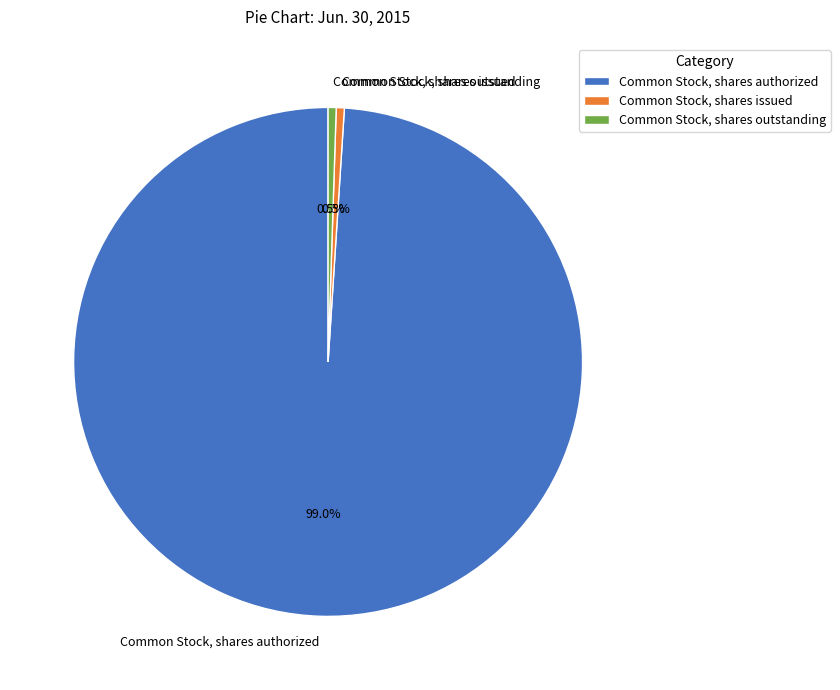

What portion of the pie excludes Common Stock, shares issued?

99.5%